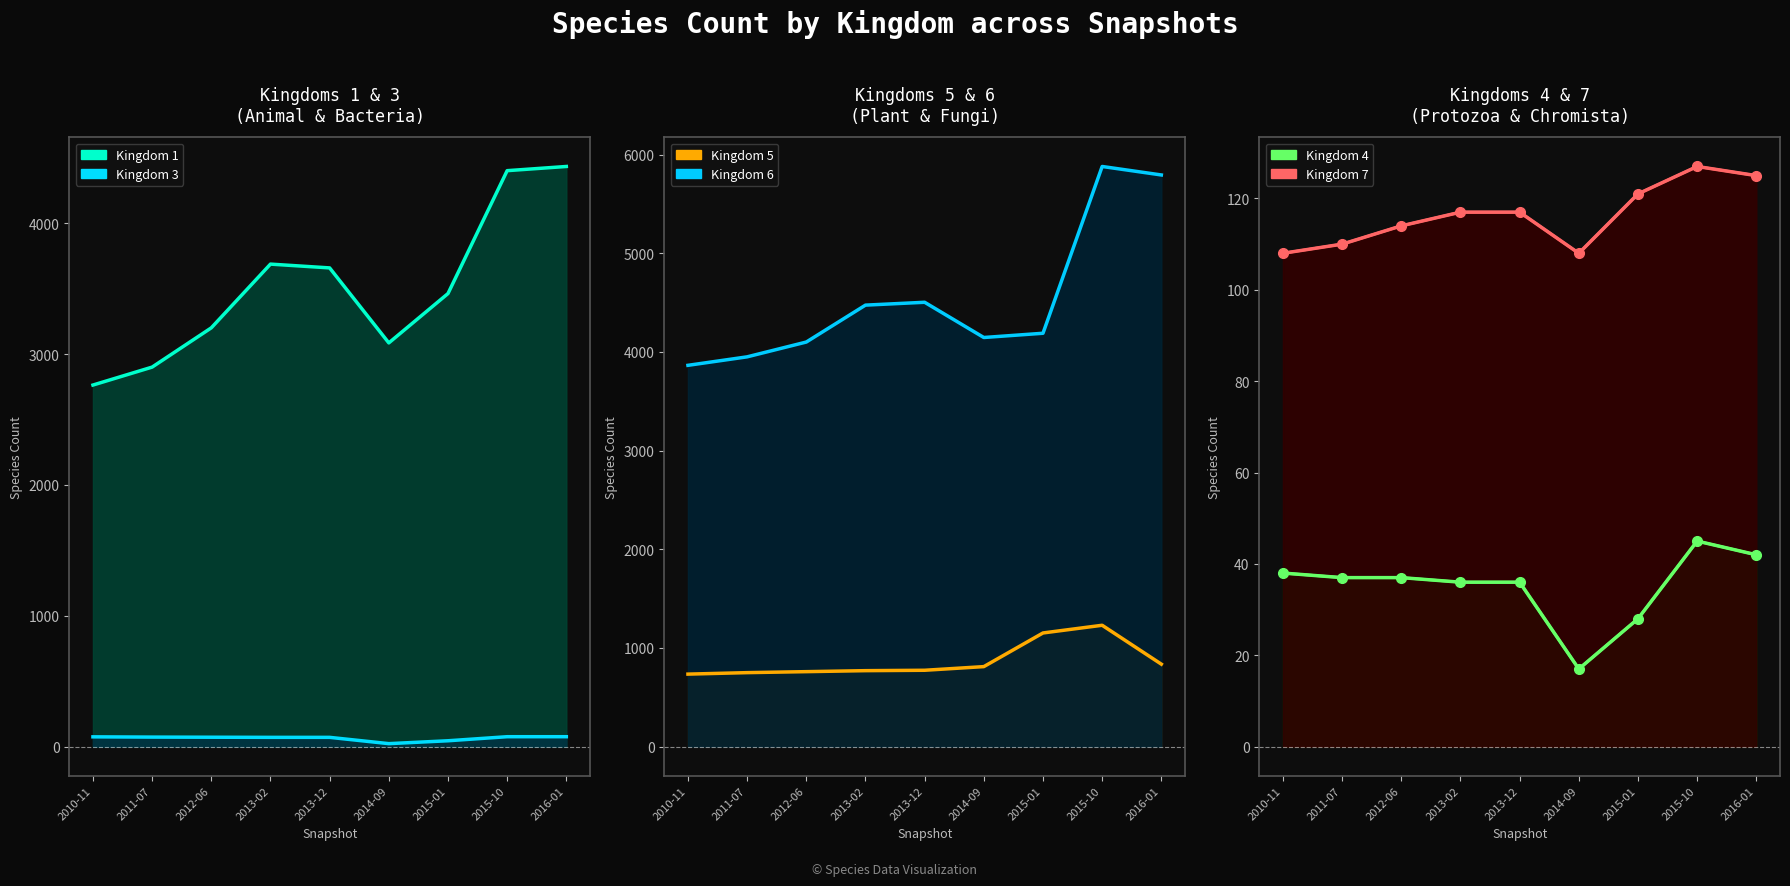

Rank the series by their maximum value, from highest to lowest.

Kingdom 6, Kingdom 1, Kingdom 5, Kingdom 7, Kingdom 3, Kingdom 4